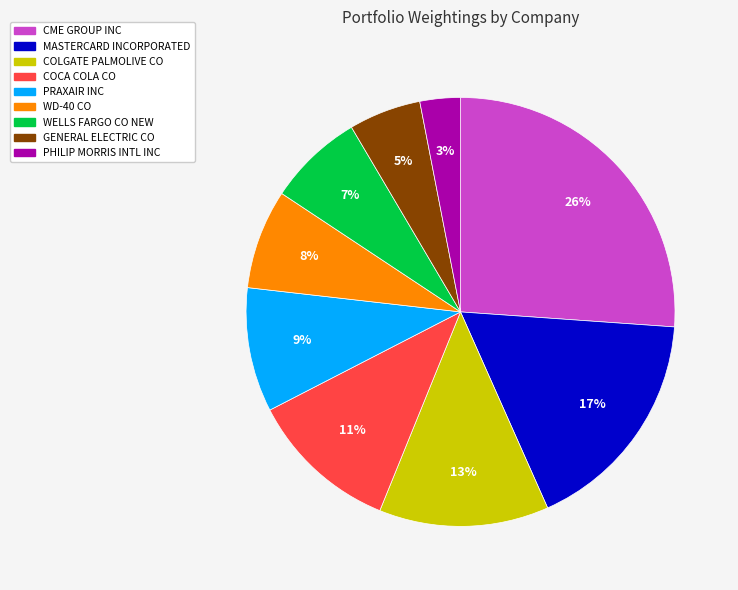

Count the number of slices in the pie.

9